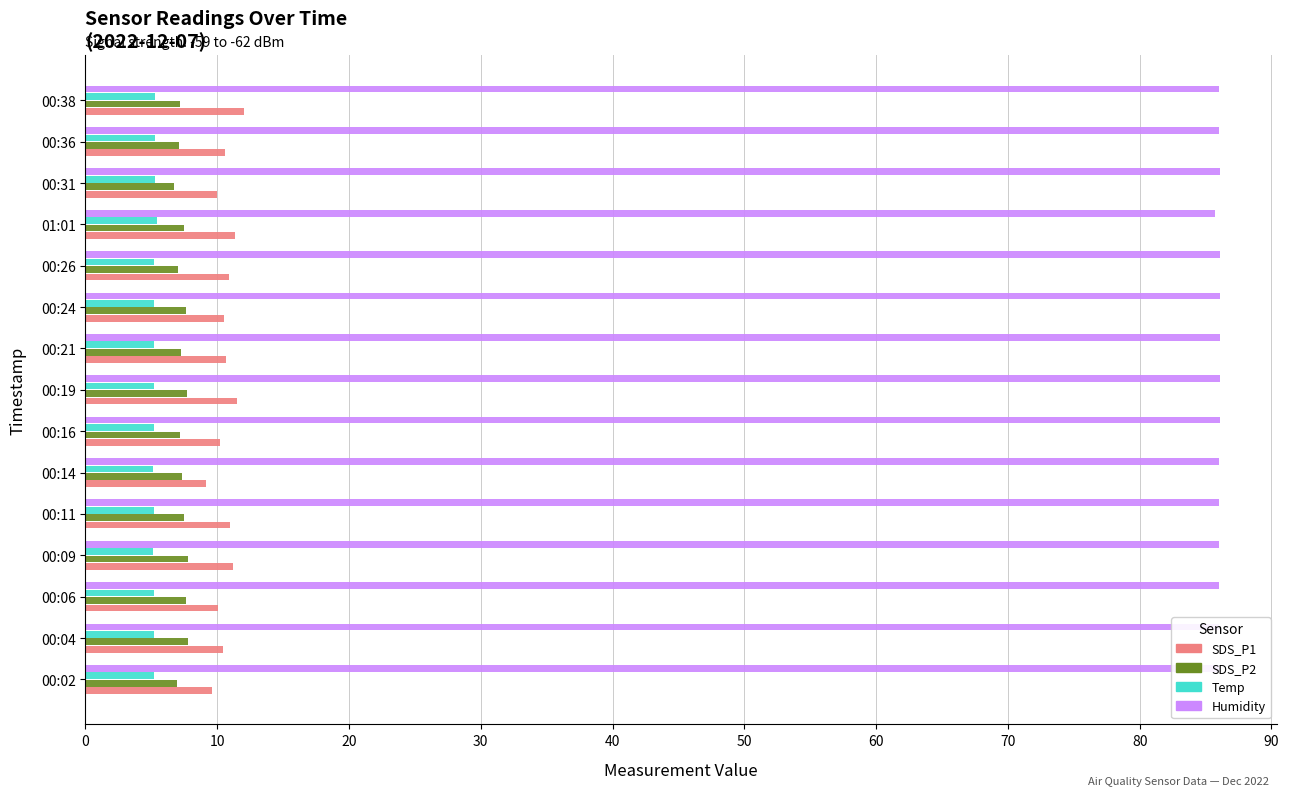

What is the difference between the second highest and minimum values in the SDS_P1 series?

2.3